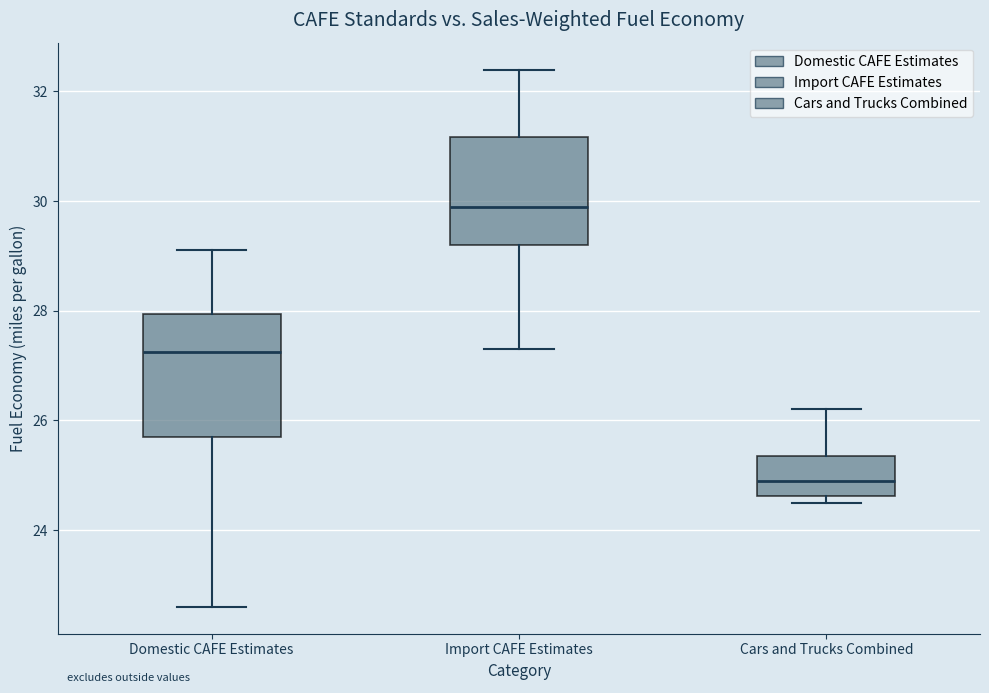

Where does the upper whisker of the box for Domestic CAFE Estimates end on the y-axis? The values are not printed on the chart, so give them approximately, as read against the axis.

29.2